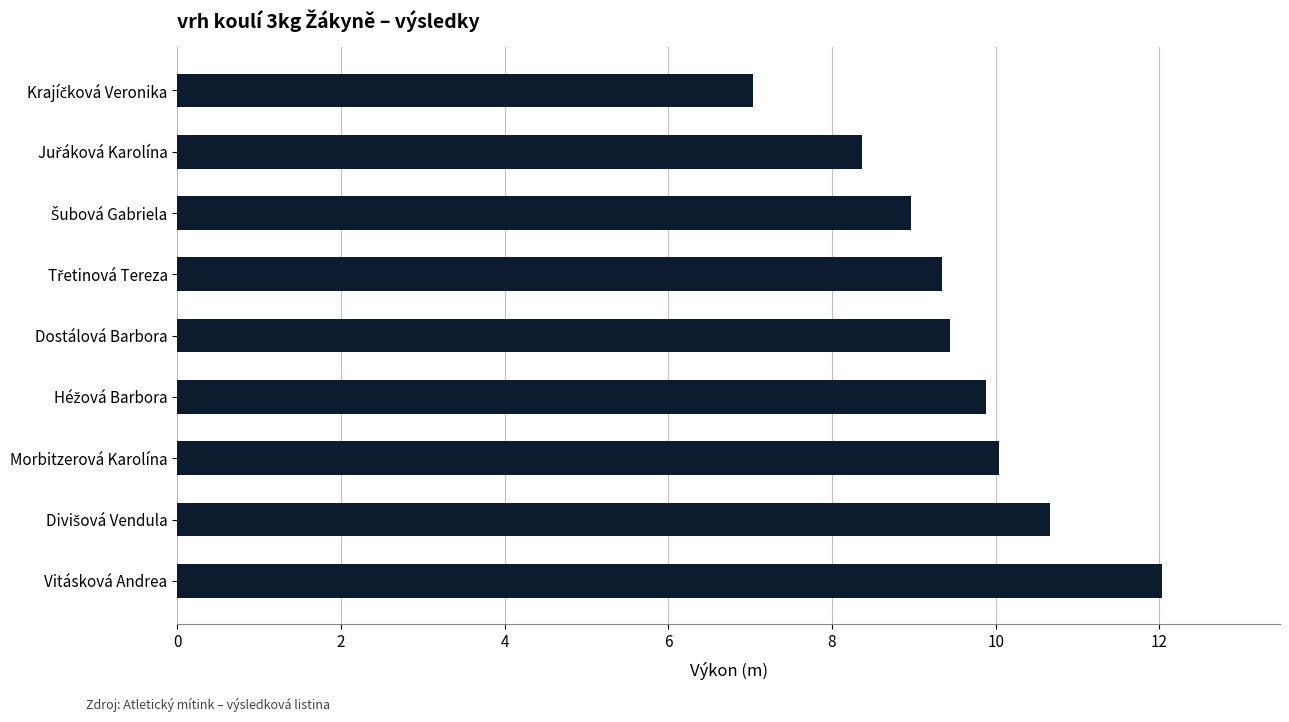

What is the difference between the maximum and minimum values?

5.0